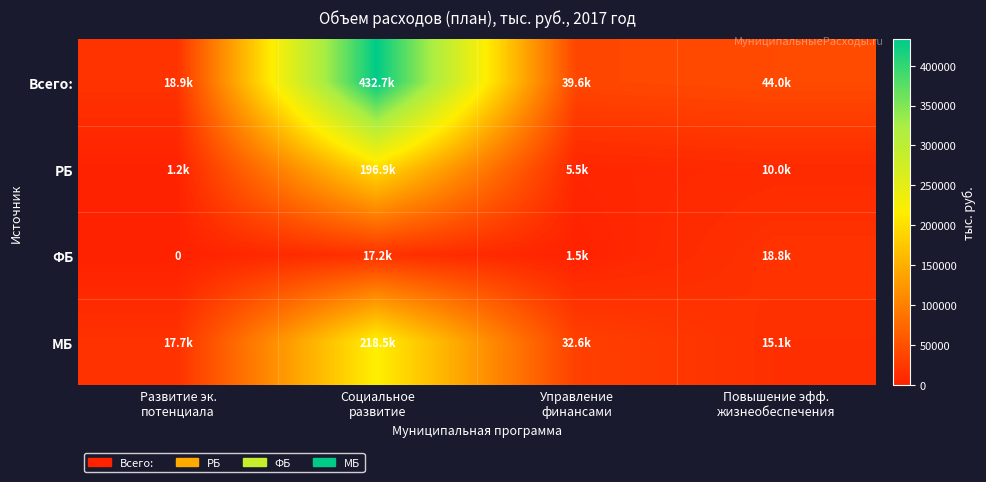

At which category is the sum across all series the highest?

Социальное
развитие